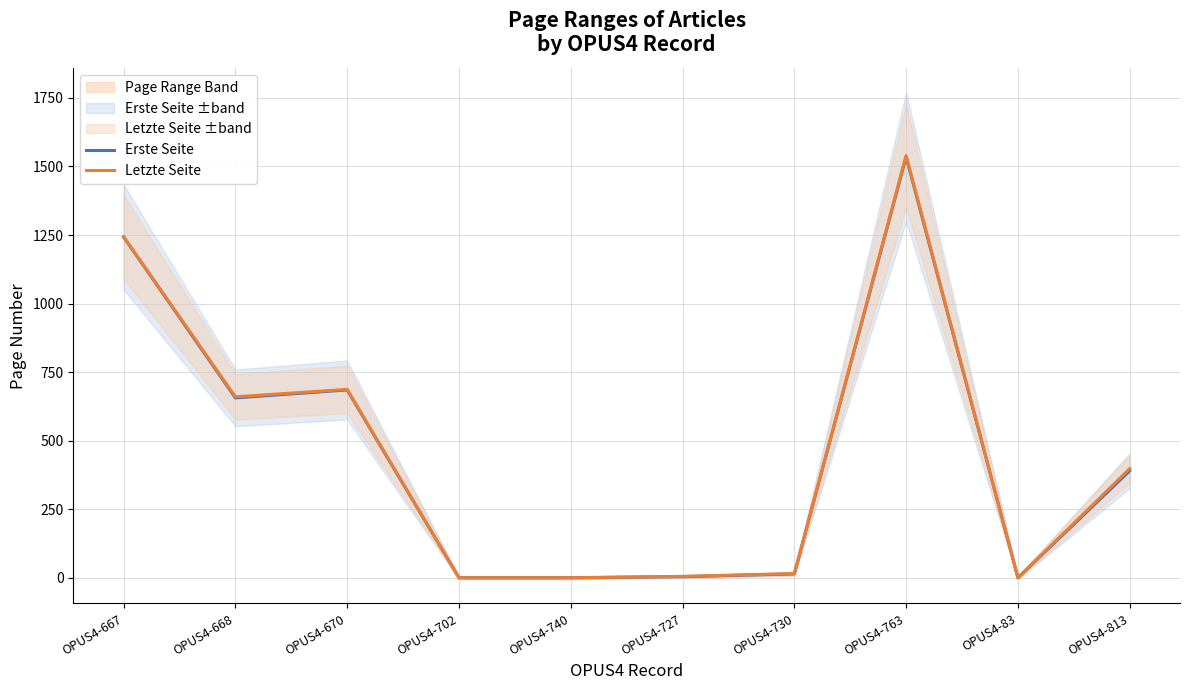

True or false: Erste Seite has a value of 588 at OPUS4-83.

False